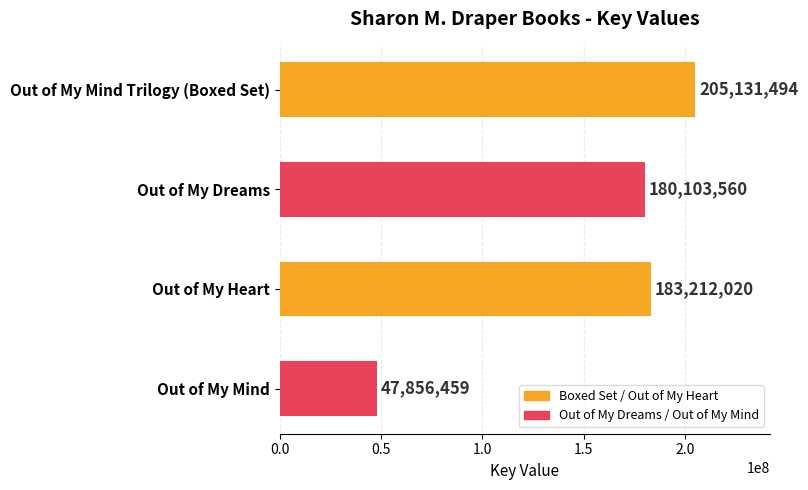

List the labels in order of value, smallest first.

Out of My Mind, Out of My Dreams, Out of My Heart, Out of My Mind Trilogy (Boxed Set)